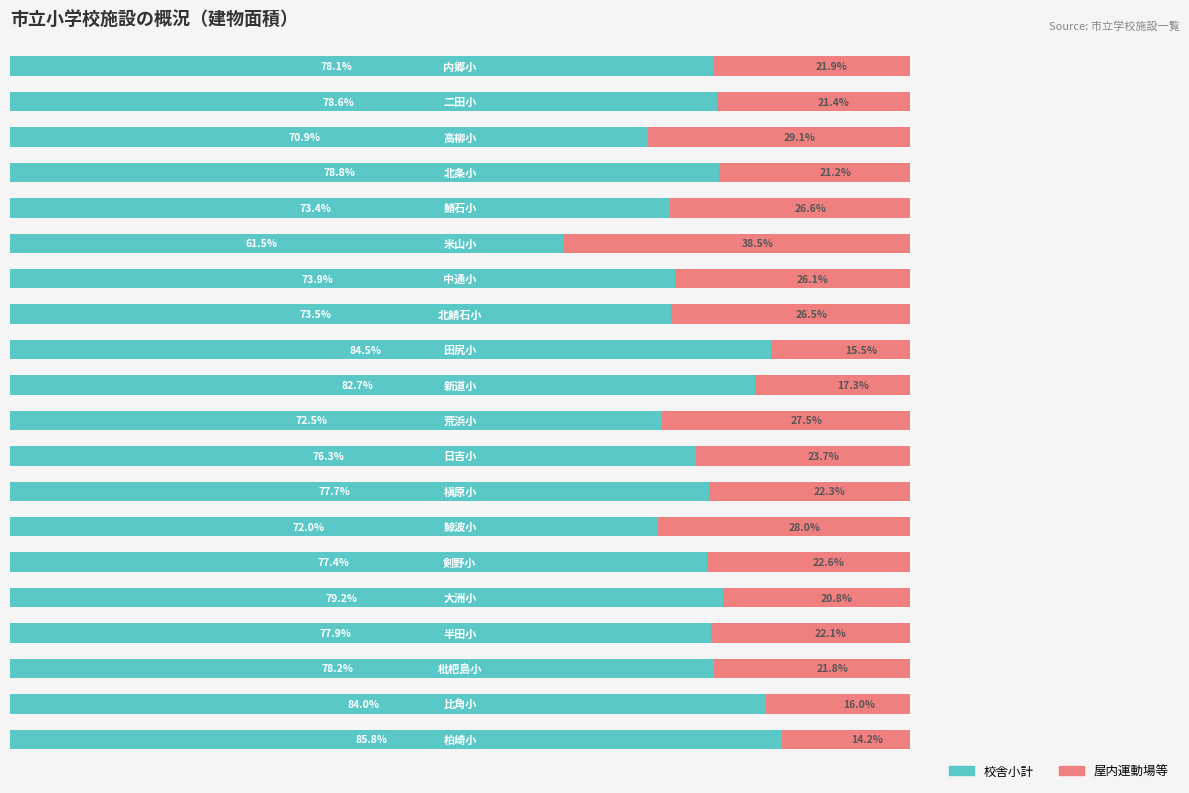

Which series has the widest spread of values?

校舎小計